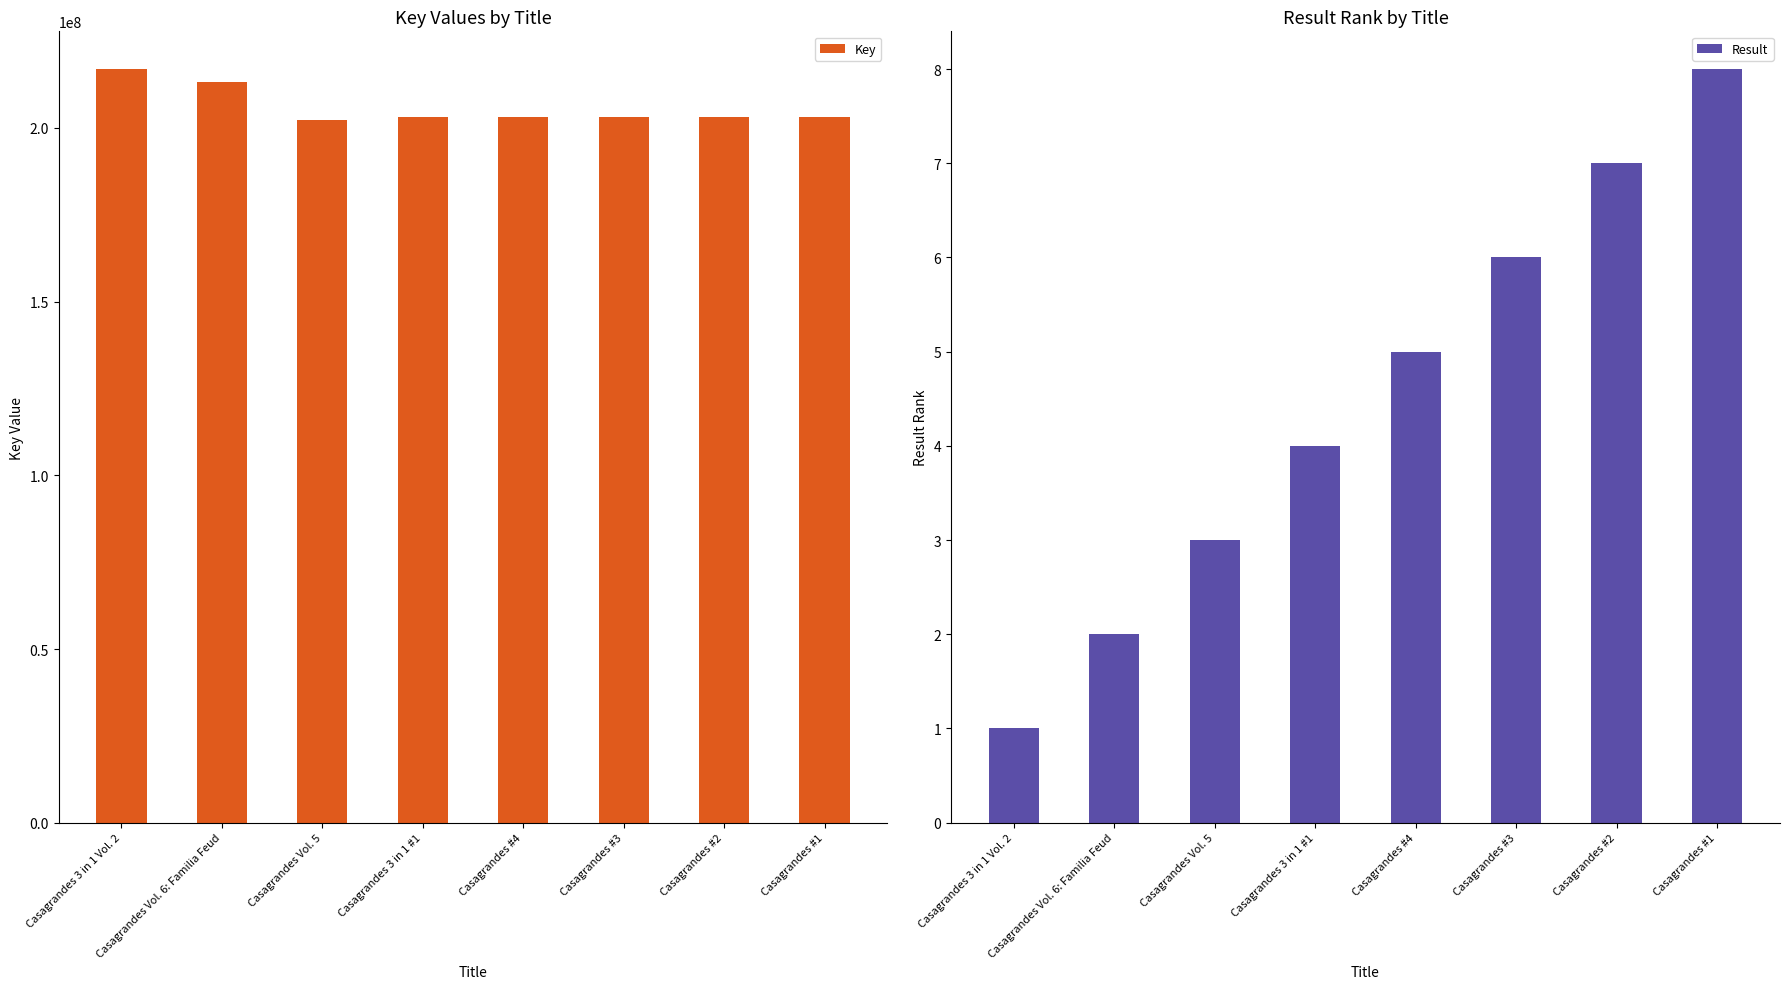

Is it true that Key equals 203281238 at Casagrandes 3 in 1 #1?

True